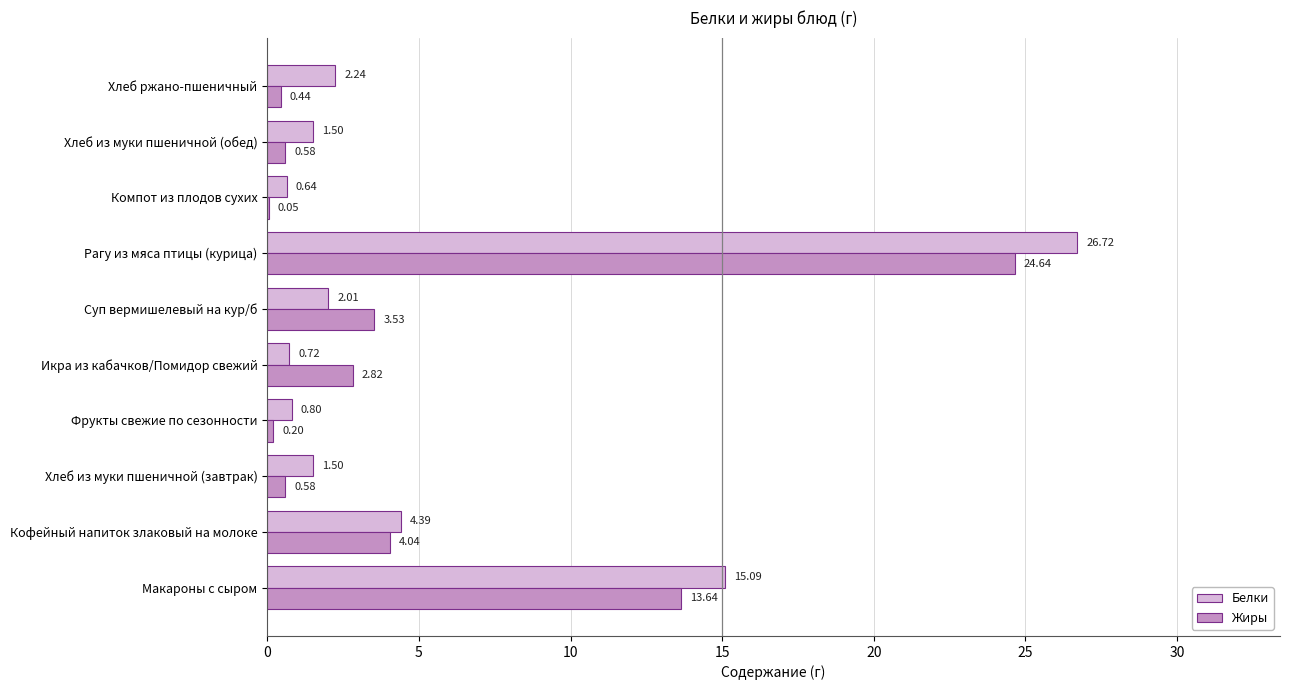

What are all the series names shown in the legend?

Белки, Жиры